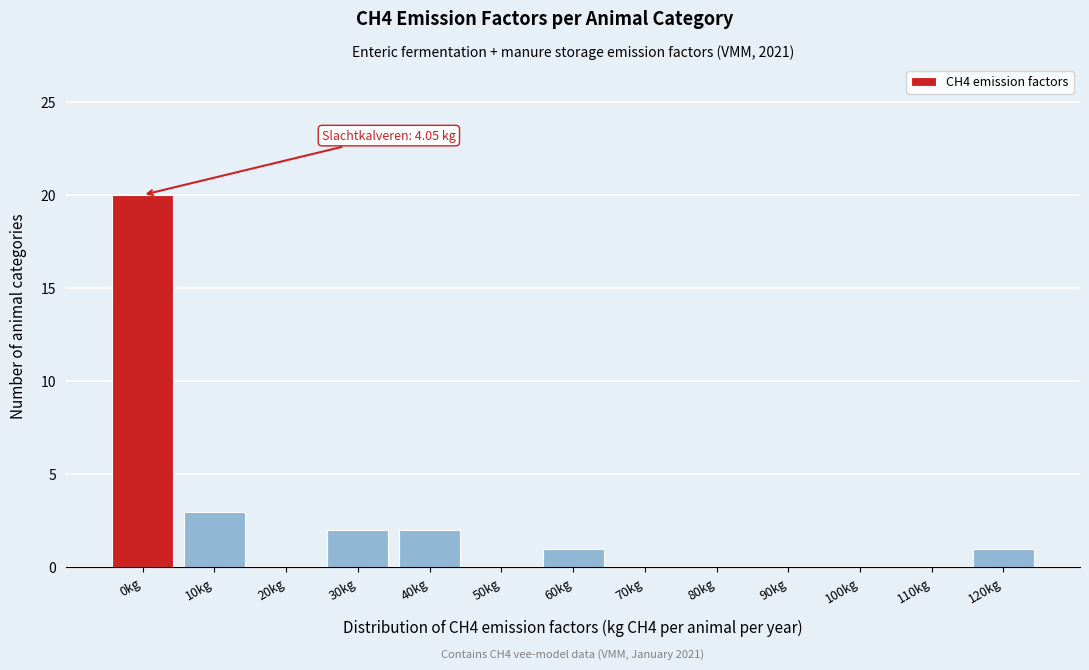

Reading left to right, transcribe all the data shown in this chart.

0kg=20	10kg=3	20kg=0	30kg=2	40kg=2	50kg=0	60kg=1	70kg=0	80kg=0	90kg=0	100kg=0	110kg=0	120kg=1